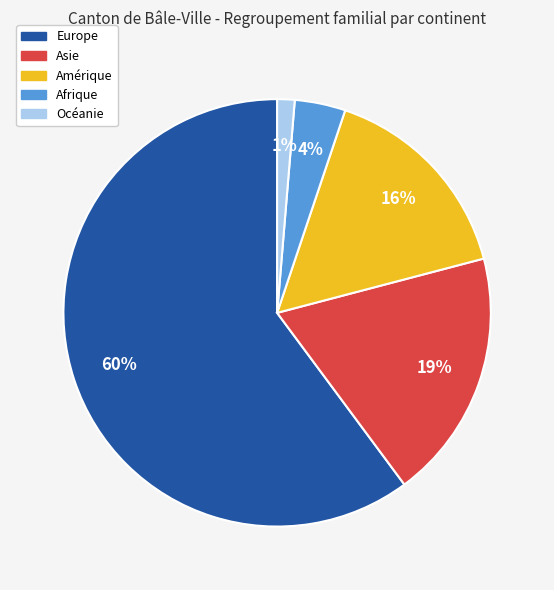

Do Amérique and Afrique together represent more than half of the pie?

No